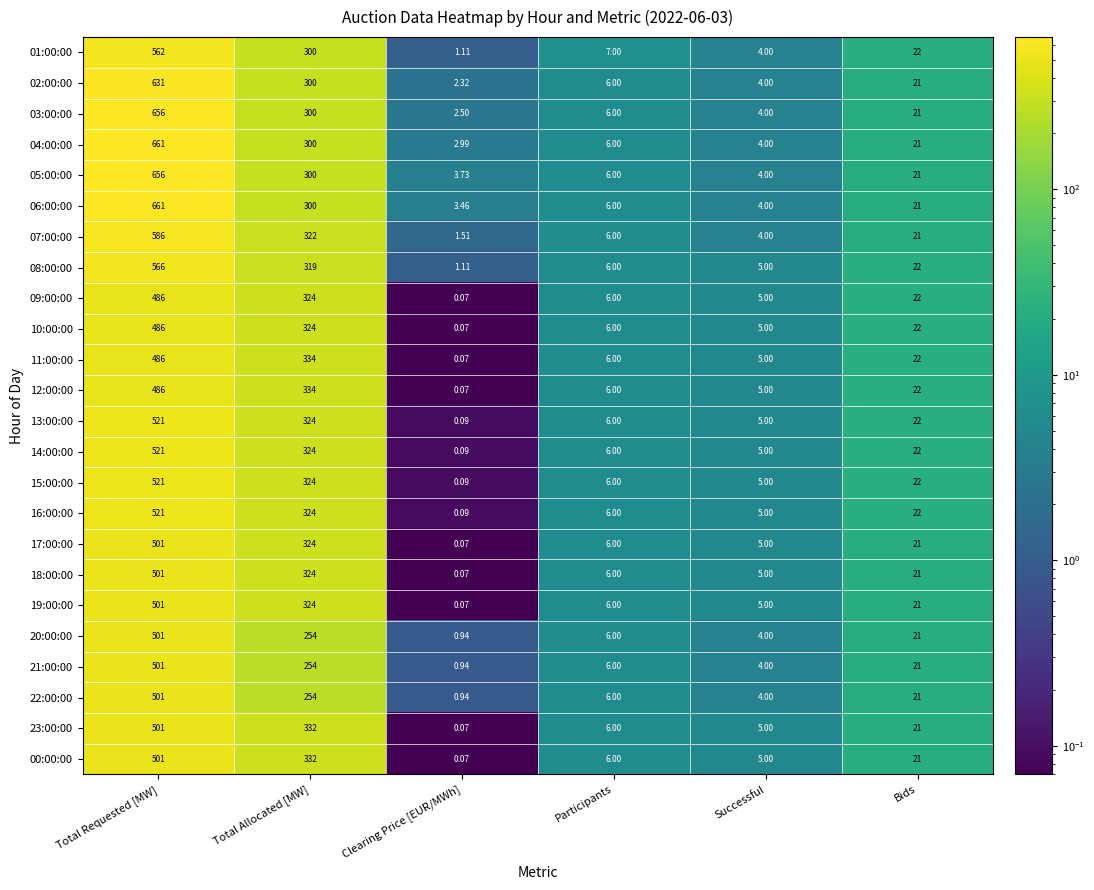

At which category is the sum across all series the highest?

Total Requested [MW]